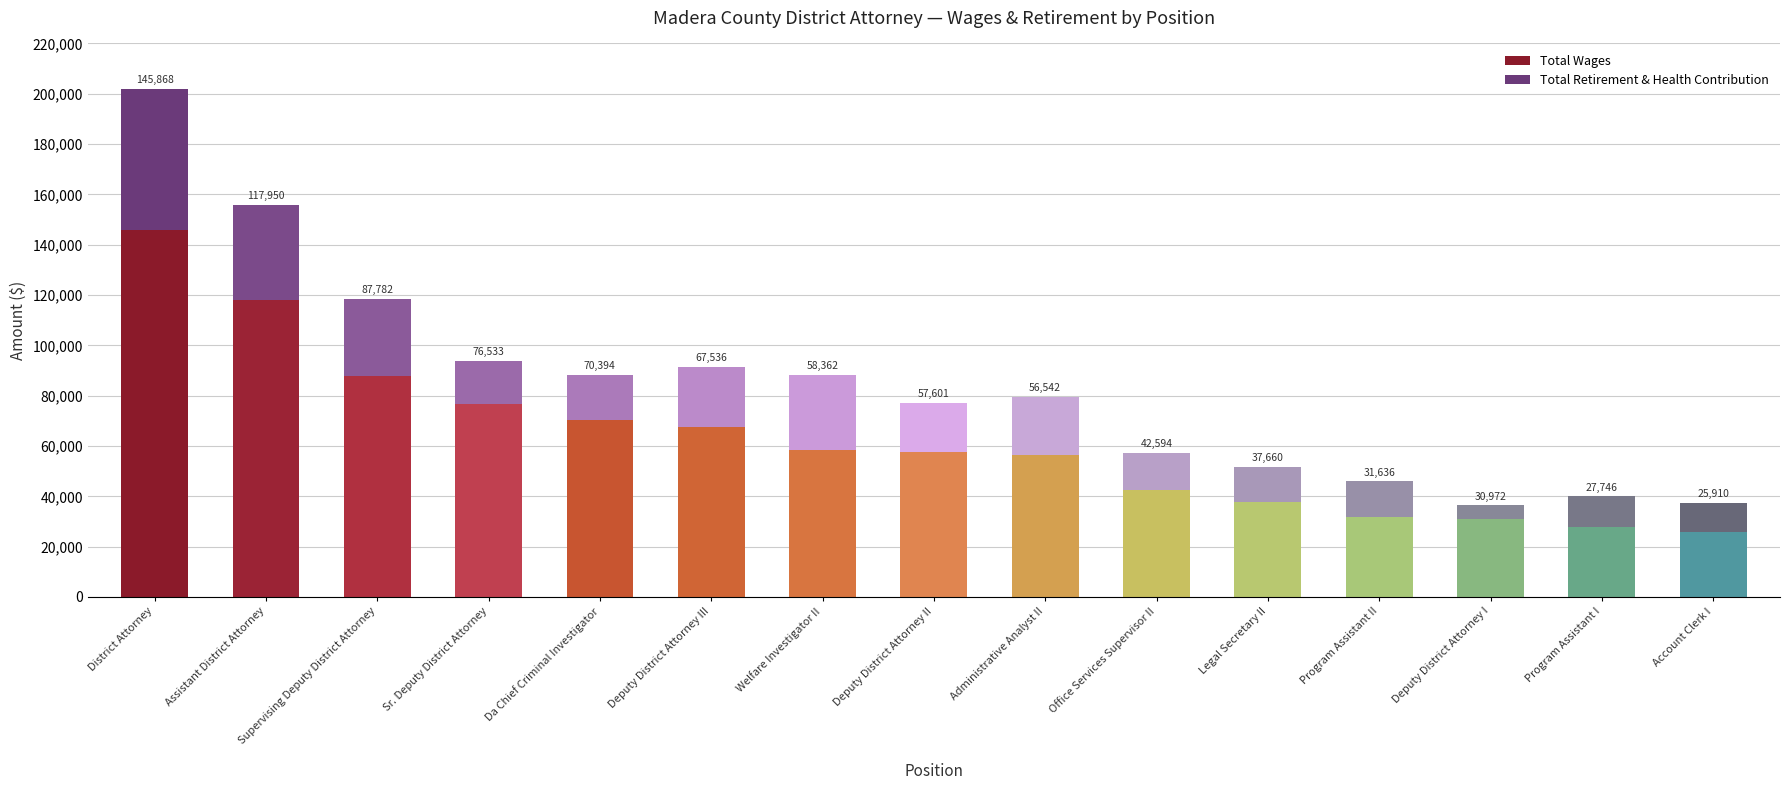

Rank the categories by Total Wages value from highest to lowest.

District Attorney, Assistant District Attorney, Supervising Deputy District Attorney, Sr. Deputy District Attorney, Da Chief Criminal Investigator, Deputy District Attorney III, Welfare Investigator II, Deputy District Attorney II, Administrative Analyst II, Office Services Supervisor II, Legal Secretary II, Program Assistant II, Deputy District Attorney I, Program Assistant I, Account Clerk I